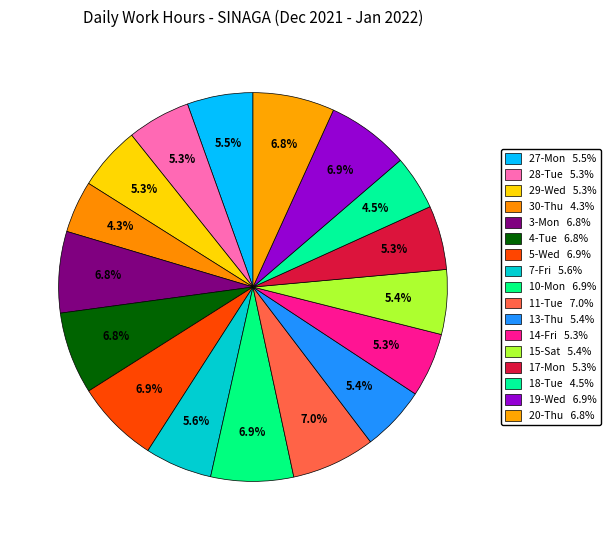

Rank the categories by value from highest to lowest.

11-Tue, 5-Wed, 19-Wed, 10-Mon, 4-Tue, 20-Thu, 3-Mon, 7-Fri, 27-Mon, 13-Thu, 15-Sat, 14-Fri, 17-Mon, 29-Wed, 28-Tue, 18-Tue, 30-Thu